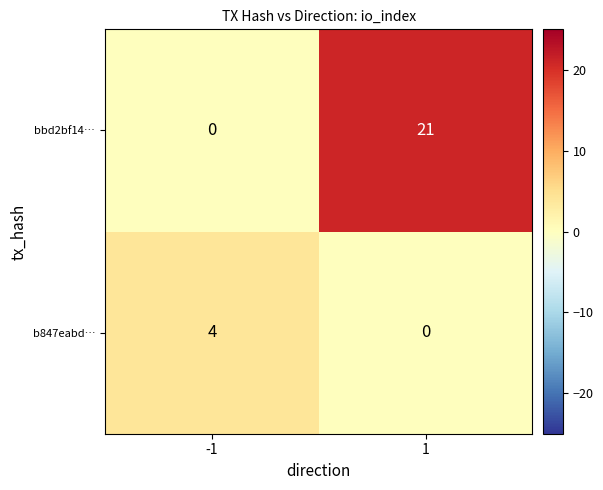

List the series in order of their overall mean, lowest first.

b847eabd…, bbd2bf14…